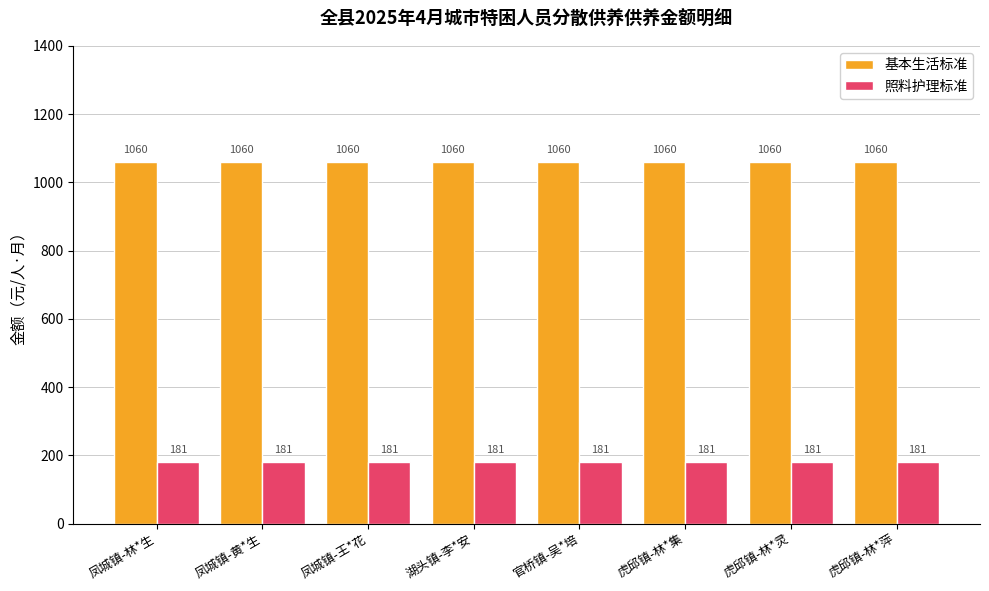

What value does the 照料护理标准 series have at 凤城镇-王*花?

181